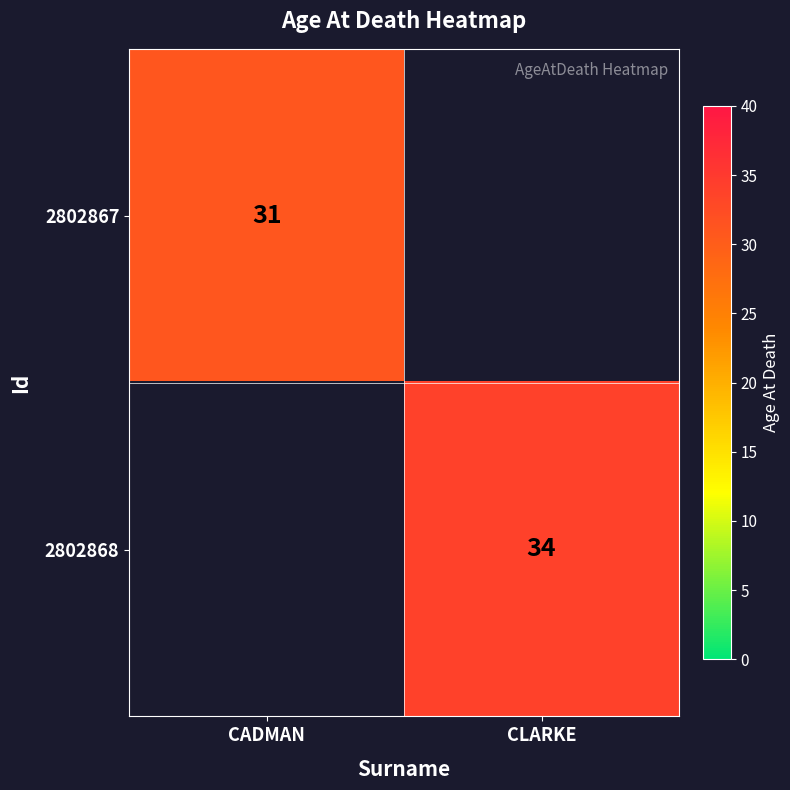

How many distinct data groups are displayed?

2